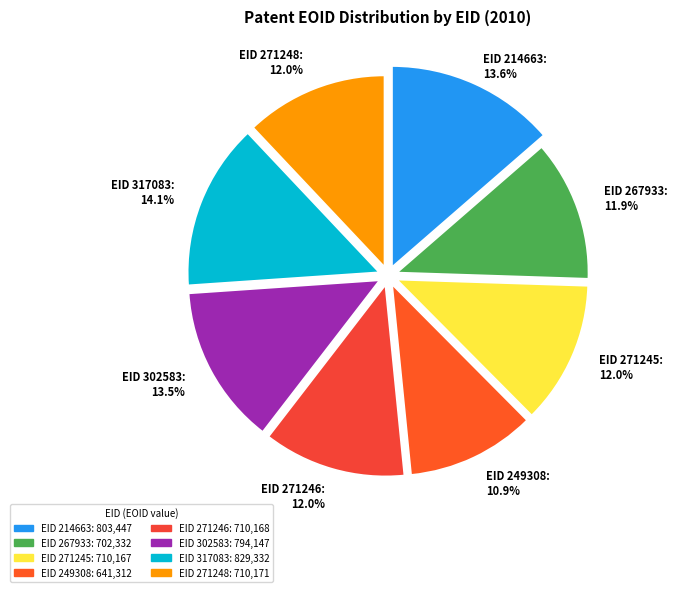

Which has a higher value, 271248 or 271246?

271248